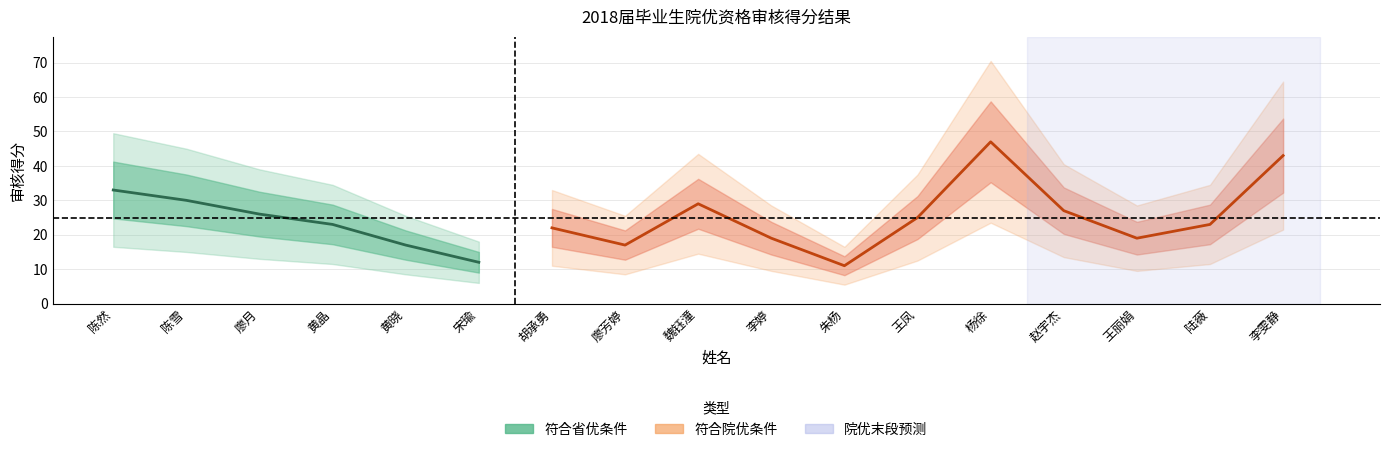

True or false: there are more than 2 points higher than both neighbors.

True